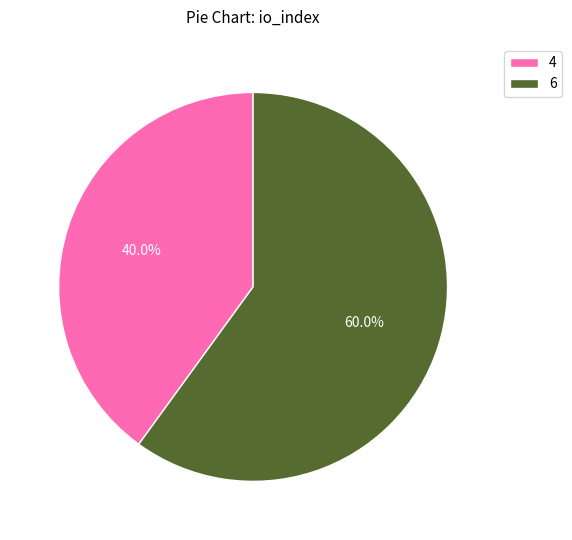

Does 6 account for over 50% of the chart?

Yes